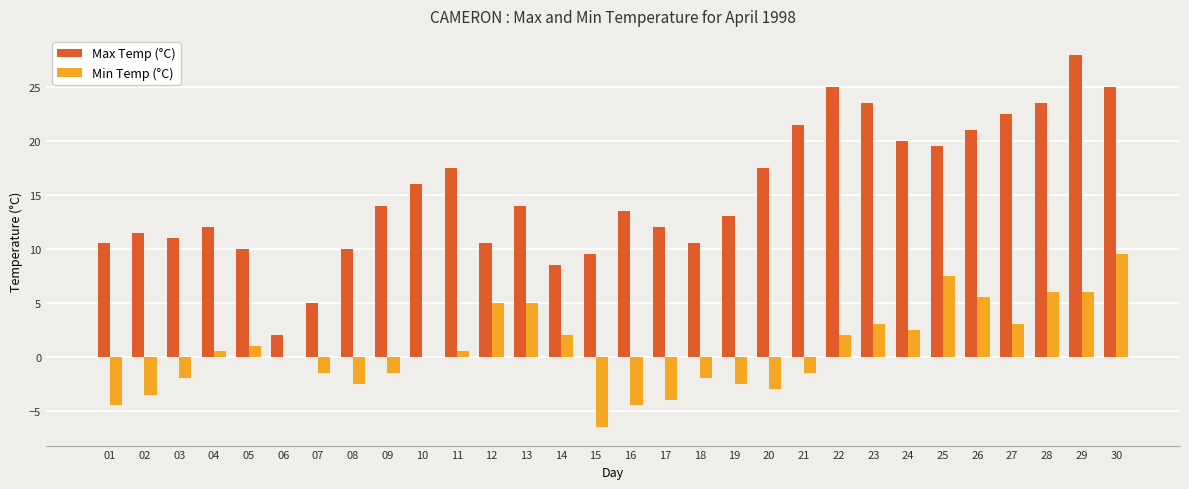

Count the number of categories in the chart.

30